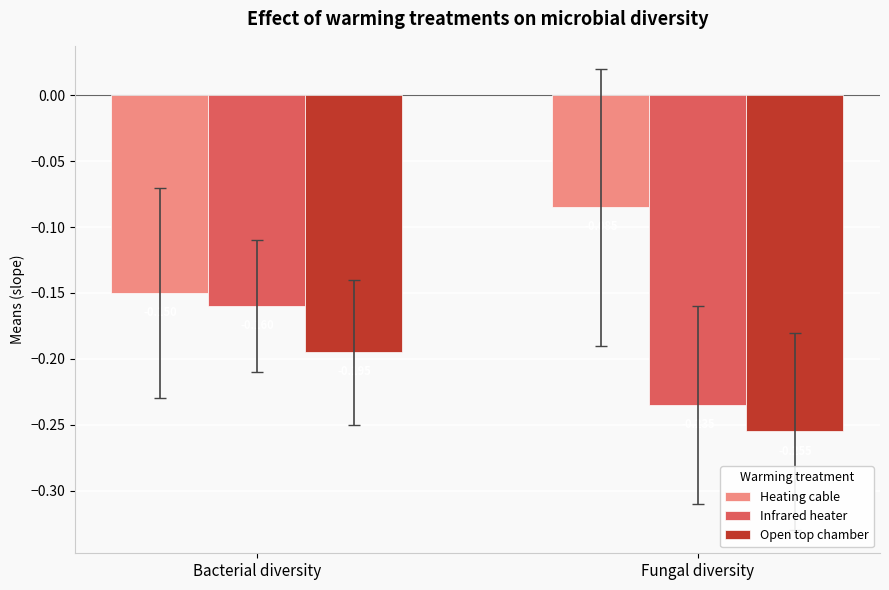

True or false: Infrared heater has a value of -0.3 at Bacterial diversity.

False